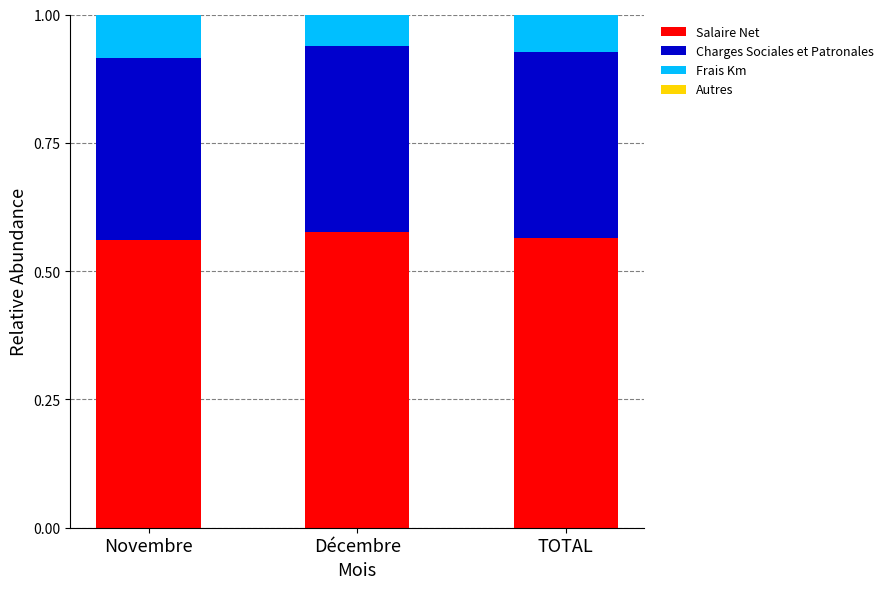

What is the total value across all series at Novembre?

1.0